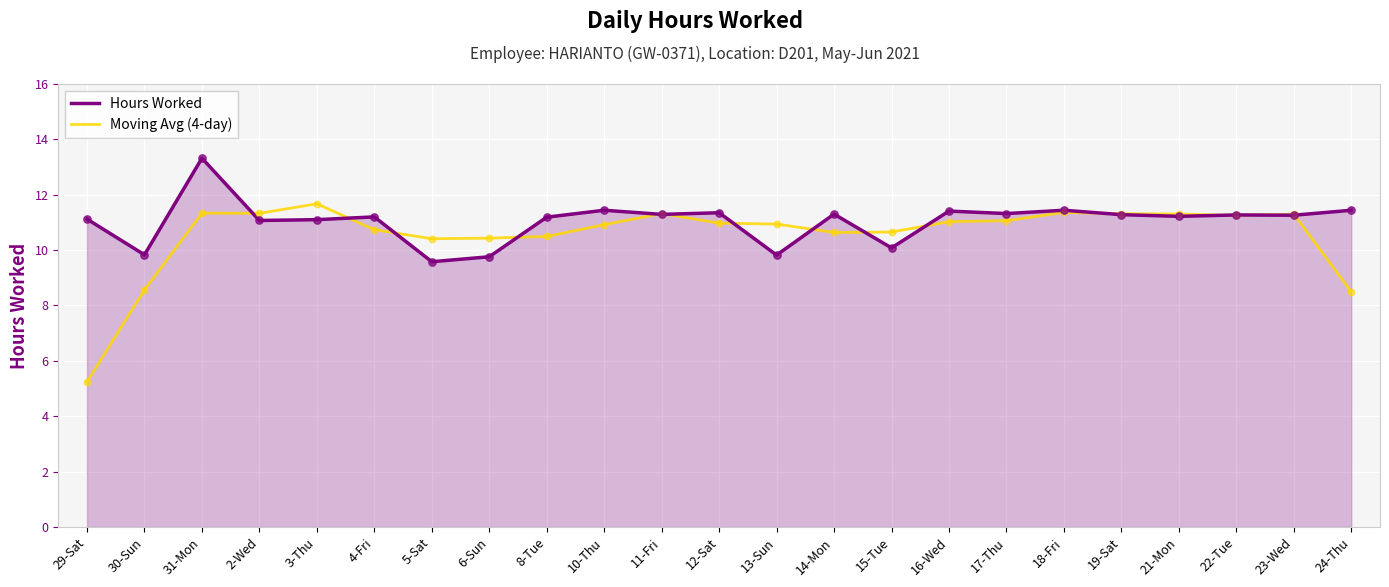

Which series has the widest spread of values?

Moving Avg (4-day)